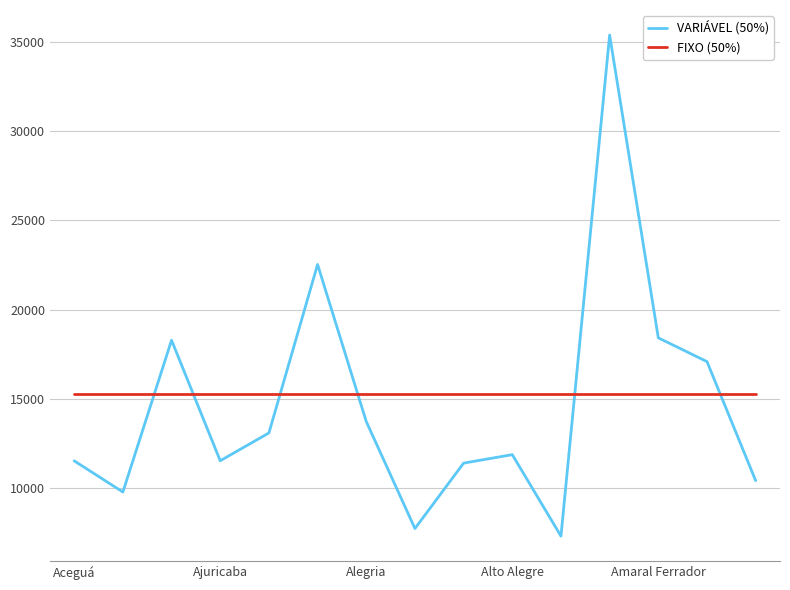

What is the greatest value displayed?

35373.5